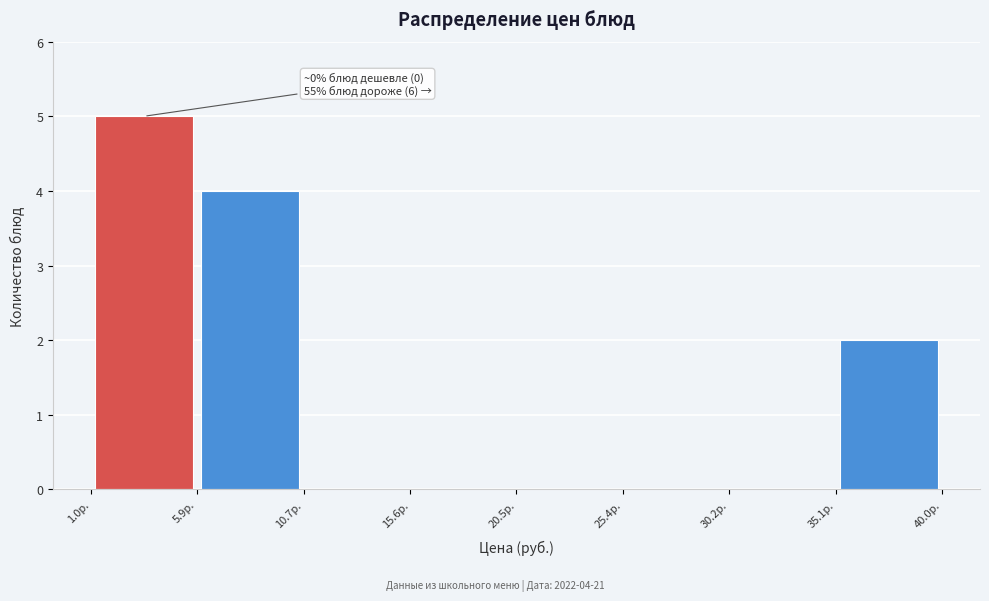

Over which range of the x-axis is the bar tallest?

1.0 to 6.0